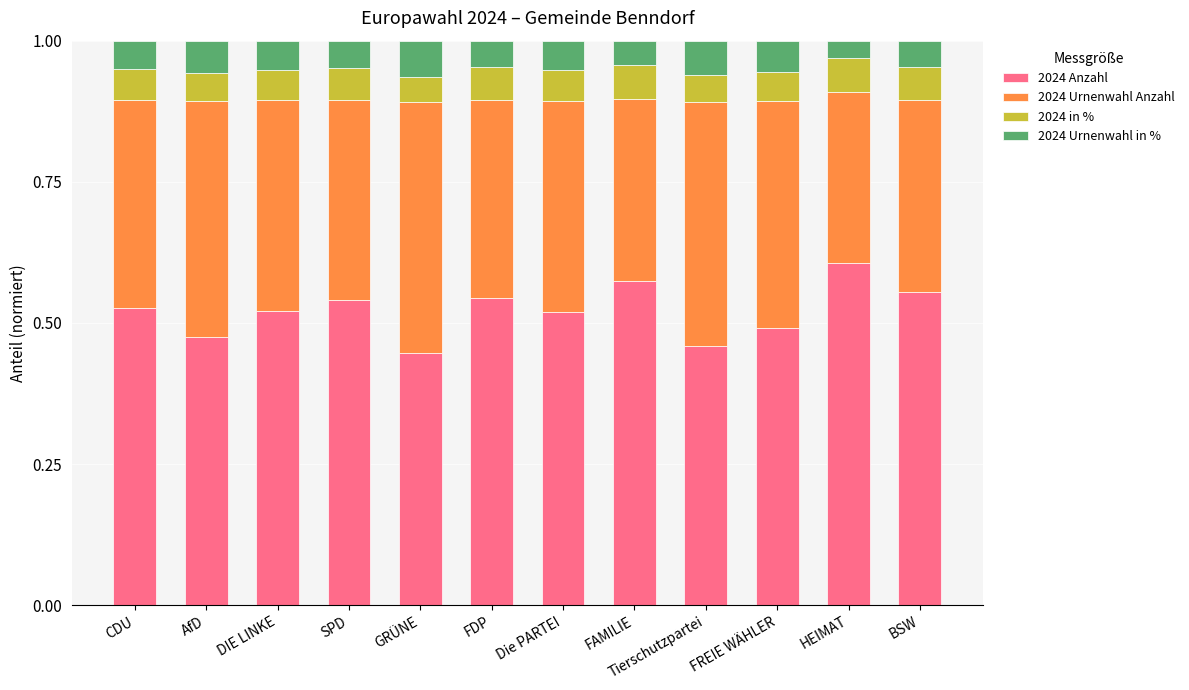

What is the sum of the 2024 Anzahl values at CDU and Tierschutzpartei?

1.0